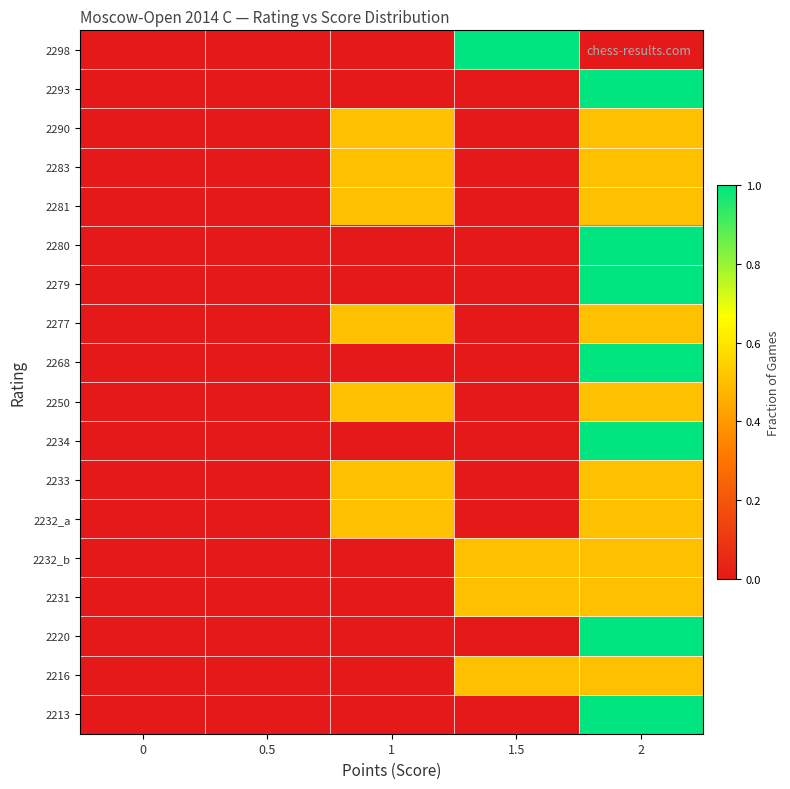

Reading right to left, what are all the values shown in this chart?

2298: 2=0.0	1.5=1.0	1=0.0	0.5=0.0	0=0.0
2293: 2=1.0	1.5=0.0	1=0.0	0.5=0.0	0=0.0
2290: 2=0.5	1.5=0.0	1=0.5	0.5=0.0	0=0.0
2283: 2=0.5	1.5=0.0	1=0.5	0.5=0.0	0=0.0
2281: 2=0.5	1.5=0.0	1=0.5	0.5=0.0	0=0.0
2280: 2=1.0	1.5=0.0	1=0.0	0.5=0.0	0=0.0
2279: 2=1.0	1.5=0.0	1=0.0	0.5=0.0	0=0.0
2277: 2=0.5	1.5=0.0	1=0.5	0.5=0.0	0=0.0
2268: 2=1.0	1.5=0.0	1=0.0	0.5=0.0	0=0.0
2250: 2=0.5	1.5=0.0	1=0.5	0.5=0.0	0=0.0
2234: 2=1.0	1.5=0.0	1=0.0	0.5=0.0	0=0.0
2233: 2=0.5	1.5=0.0	1=0.5	0.5=0.0	0=0.0
2232_a: 2=0.5	1.5=0.0	1=0.5	0.5=0.0	0=0.0
2232_b: 2=0.5	1.5=0.5	1=0.0	0.5=0.0	0=0.0
2231: 2=0.5	1.5=0.5	1=0.0	0.5=0.0	0=0.0
2220: 2=1.0	1.5=0.0	1=0.0	0.5=0.0	0=0.0
2216: 2=0.5	1.5=0.5	1=0.0	0.5=0.0	0=0.0
2213: 2=1.0	1.5=0.0	1=0.0	0.5=0.0	0=0.0